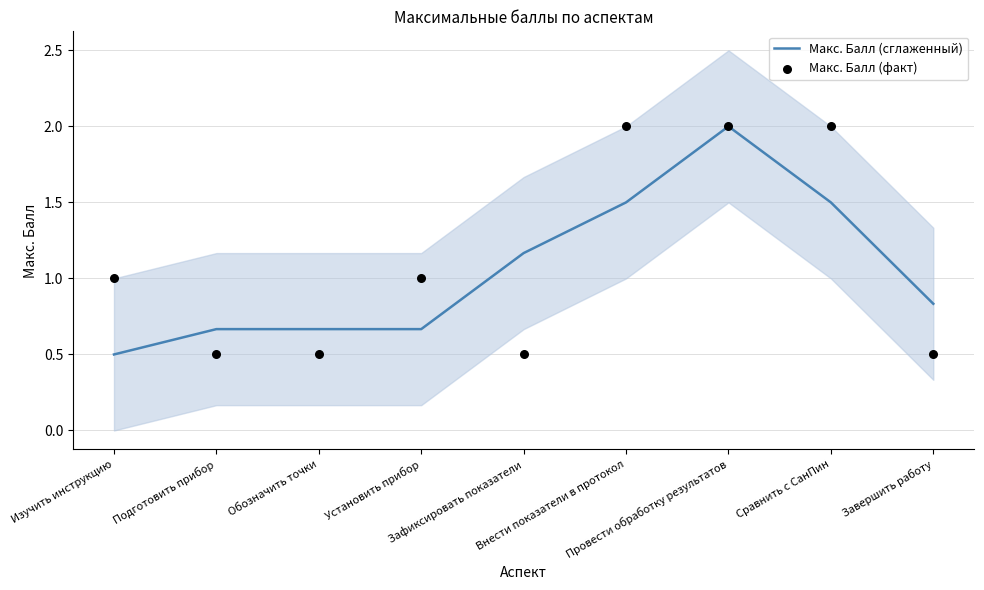

Which series has the largest total across all categories?

Макс. Балл (факт)